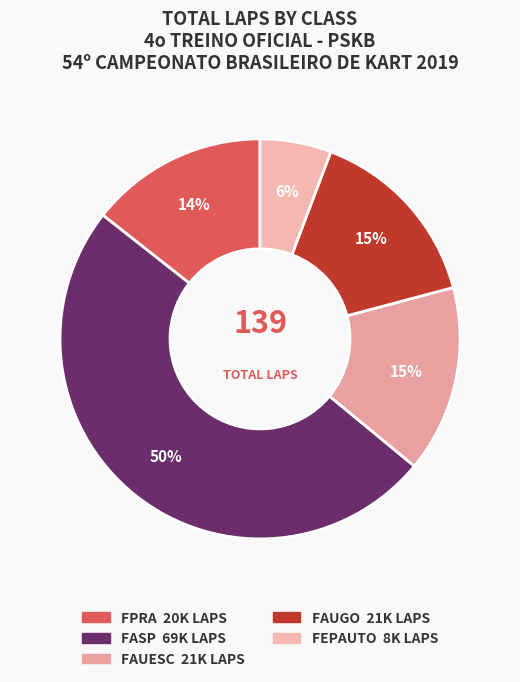

Count the number of slices in the pie.

5